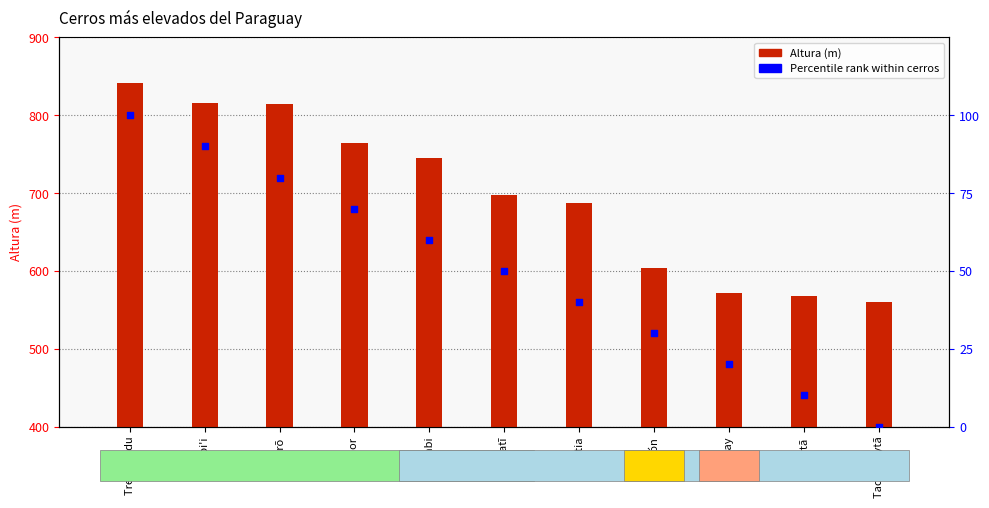

Which series contains the lowest Y value?

Percentile rank